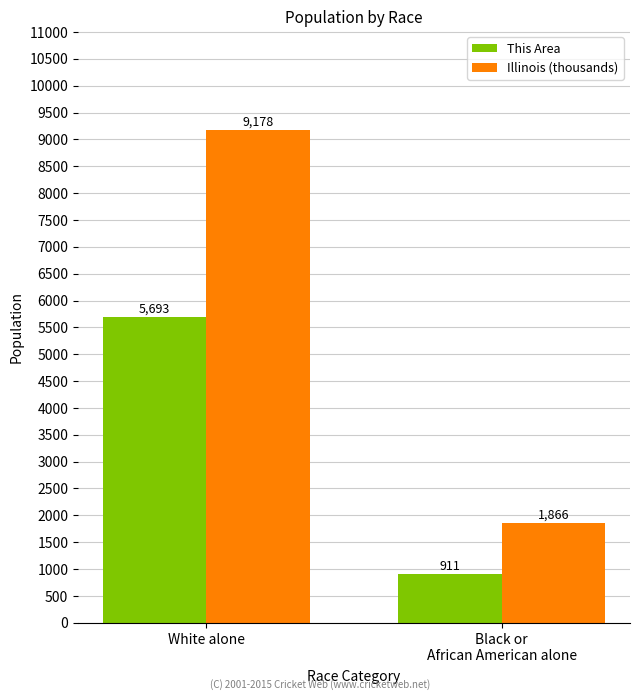

Is the value of This Area at White alone greater than the value of Illinois (thousands) at Black or
African American alone?

Yes